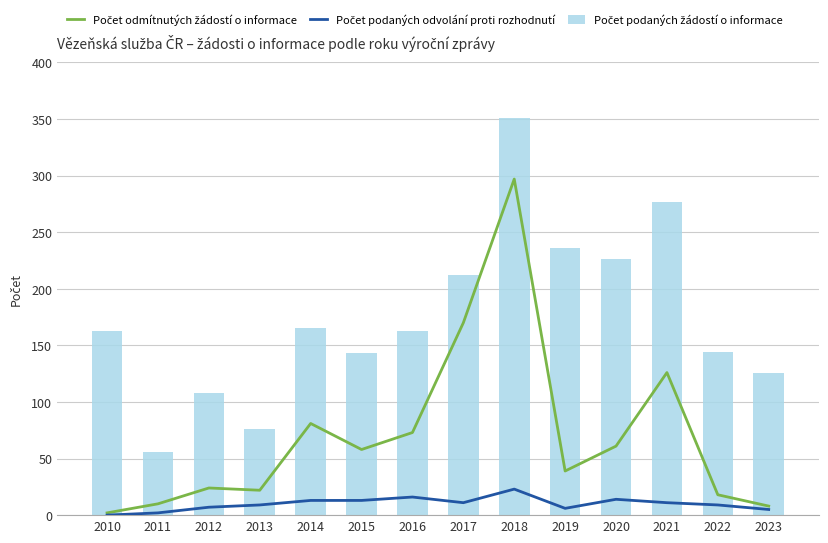

How many values in the Počet podaných odvolání proti rozhodnutí series are below 11?

7